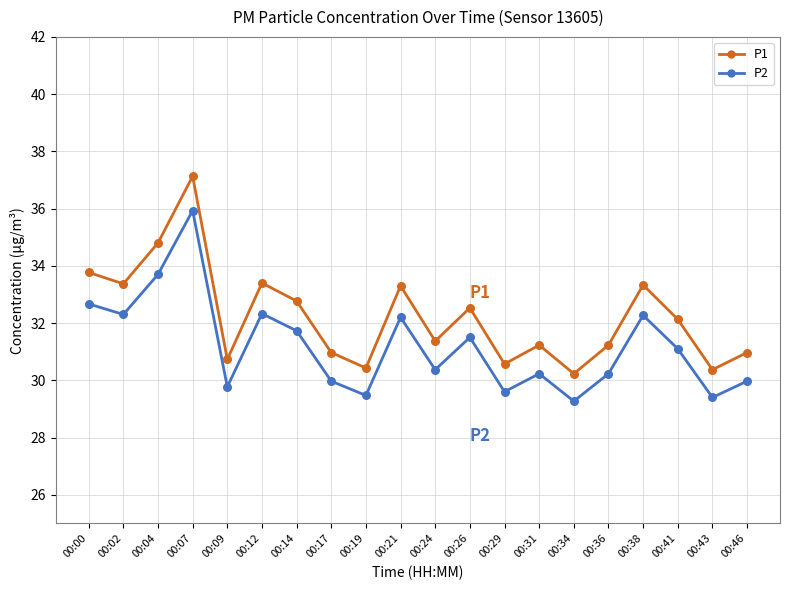

Across all data points, what is the range of Y values (max minus min)?

7.9